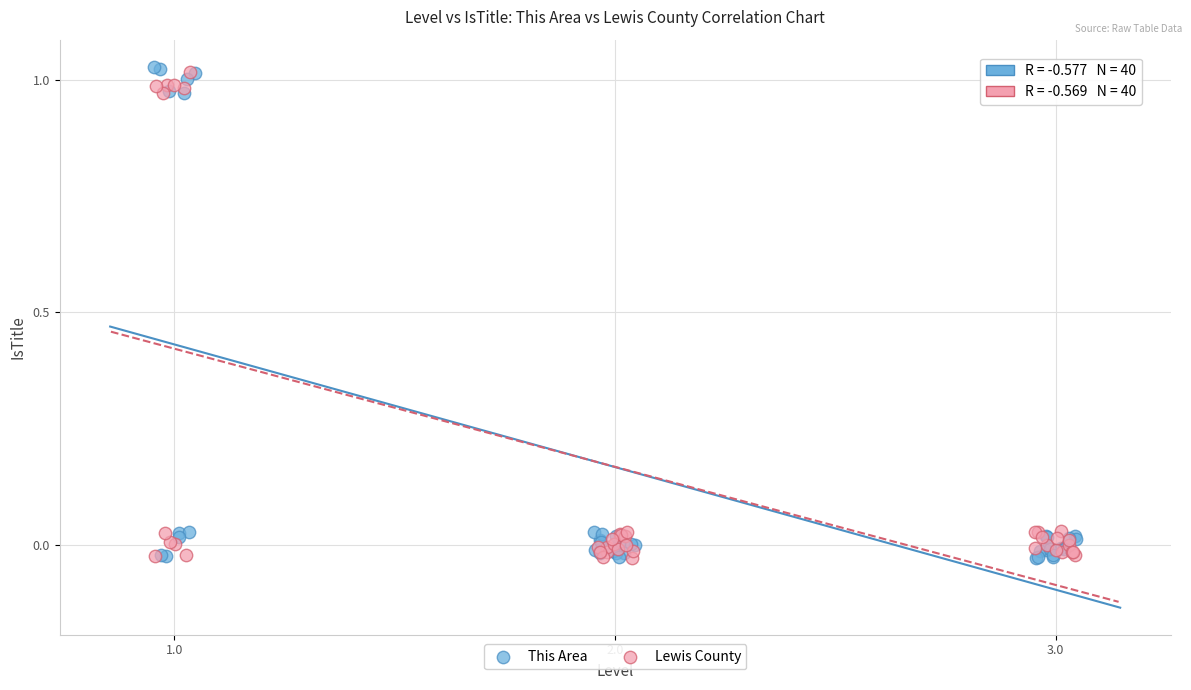

What are all the series names shown in the legend?

This Area, Lewis County